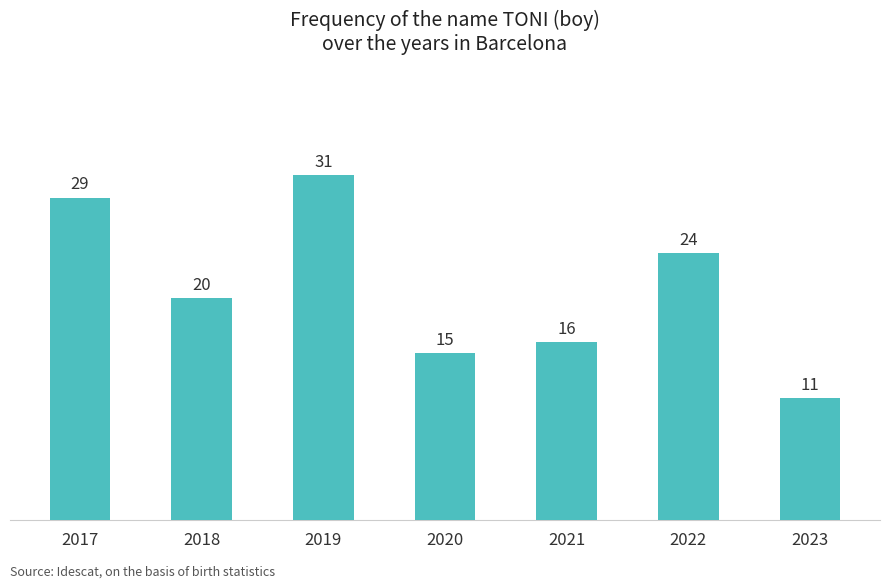

At which label is the value closest to 21?

2018